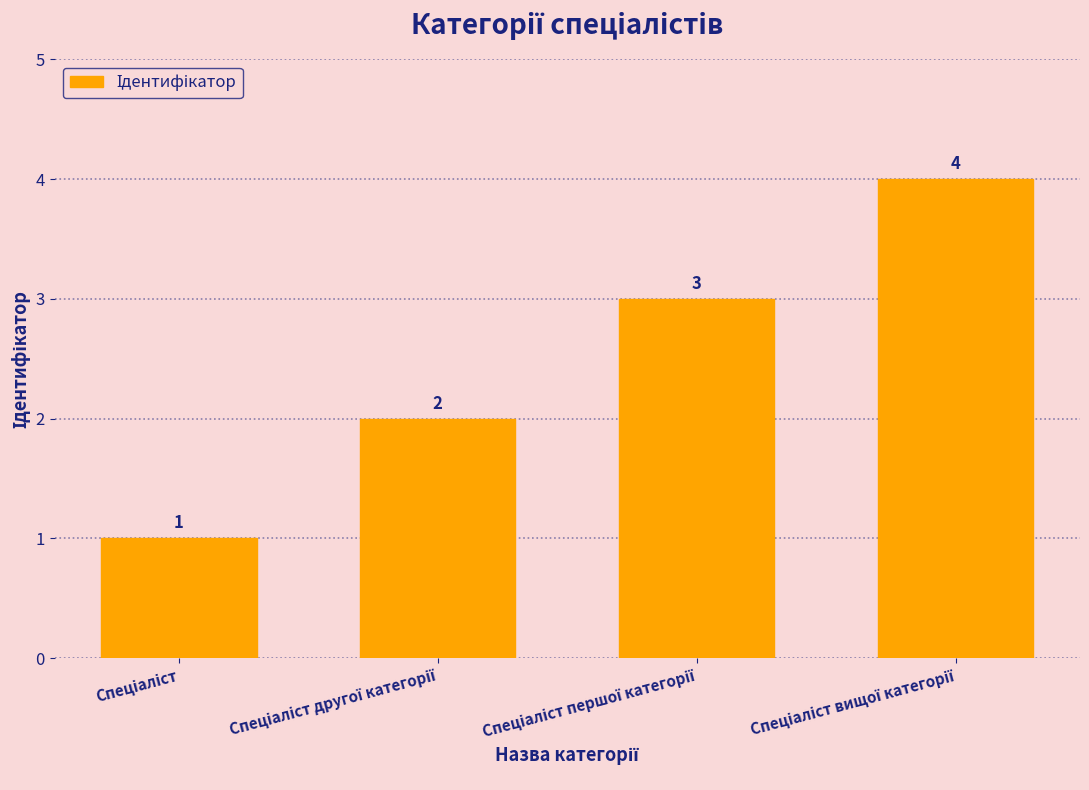

What is the sum of all values?

10